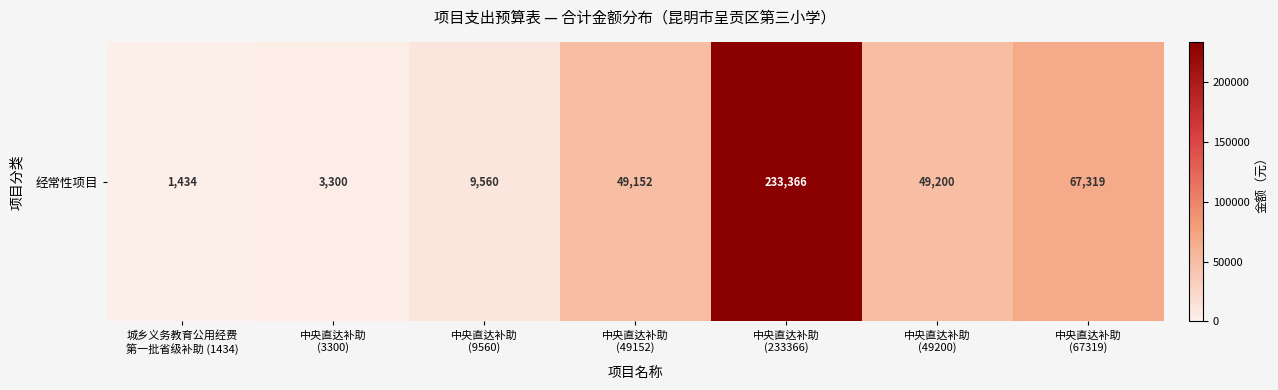

What is the sum of the values at 中央直达补助
(3300) and 中央直达补助
(9560)?

12860.0